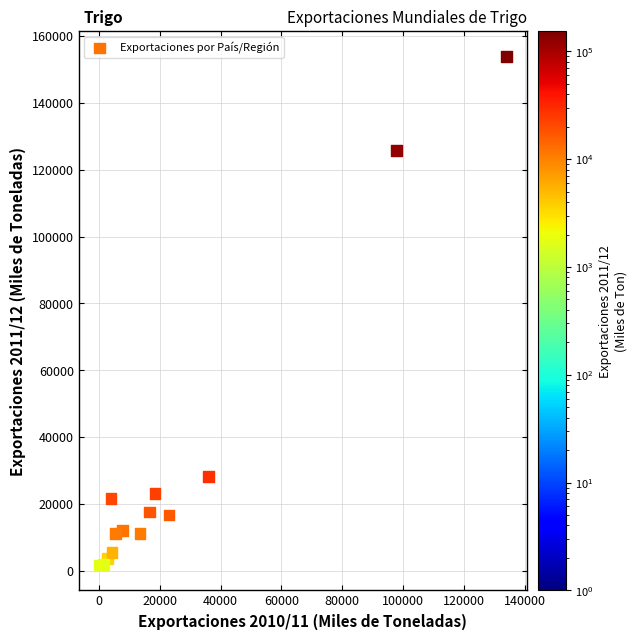

What Y value in the scatter plot is closest to 77784?

125705